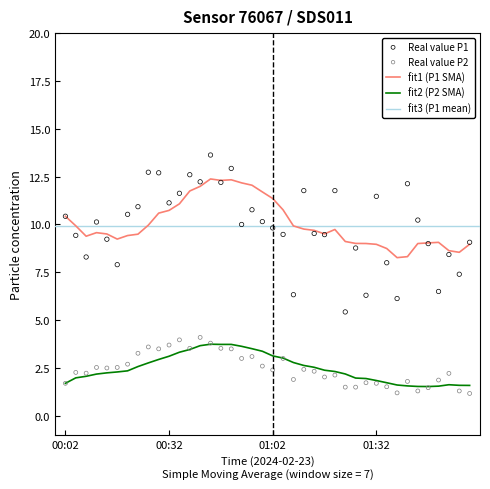

At how many categories does at least one series exceed 6?

39